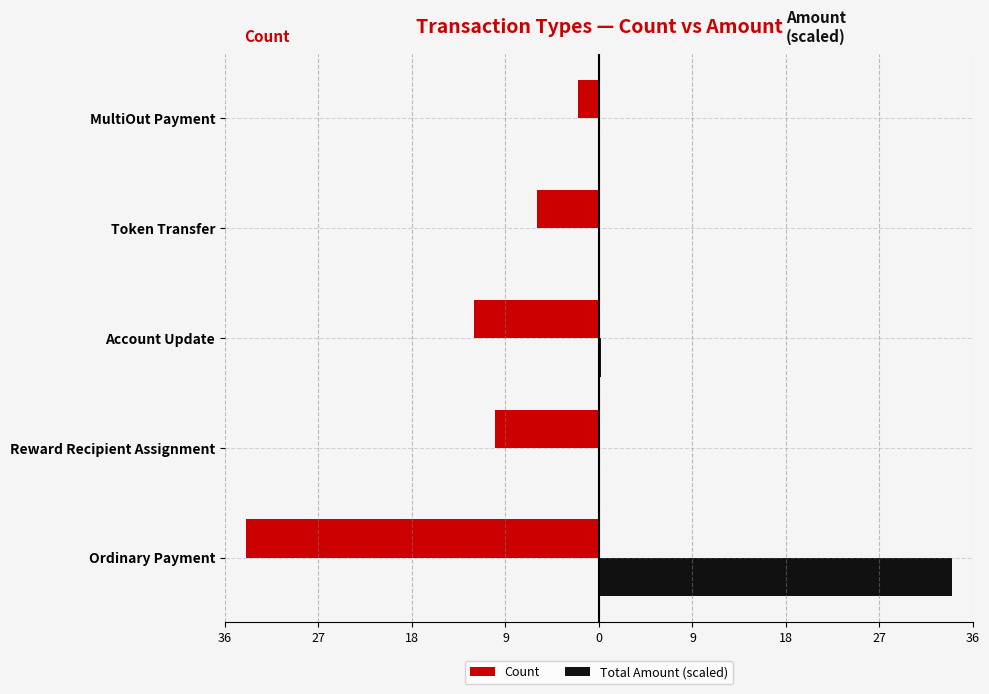

Which series has the widest spread of values?

Total Amount (scaled)